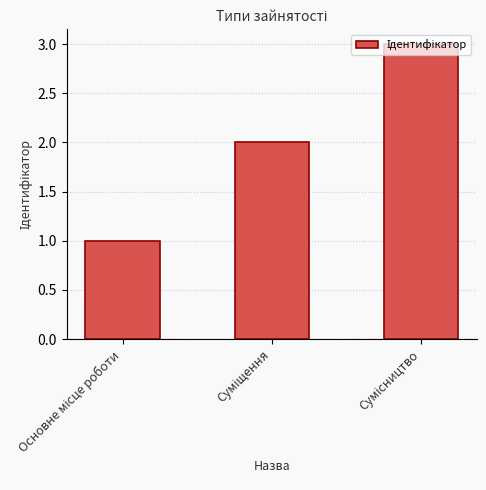

Count the number of data series in this chart.

1